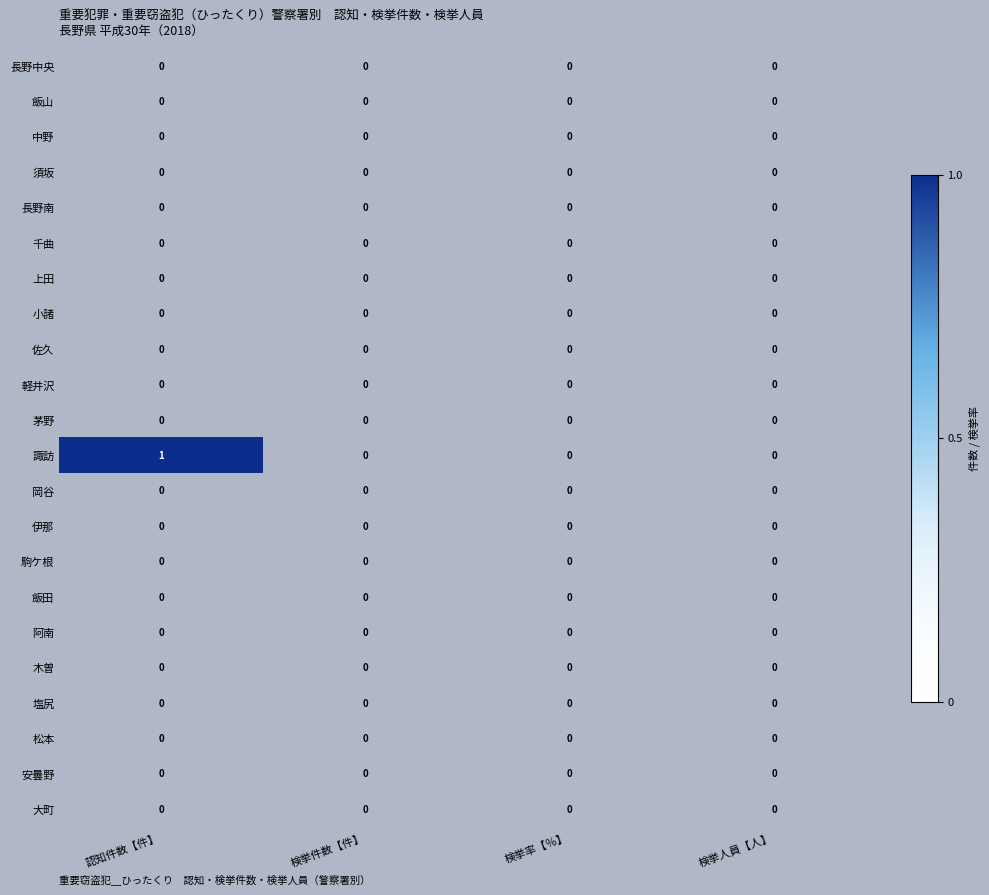

The 駒ケ根 series shows 0 at 検挙率【％】. True or false?

True